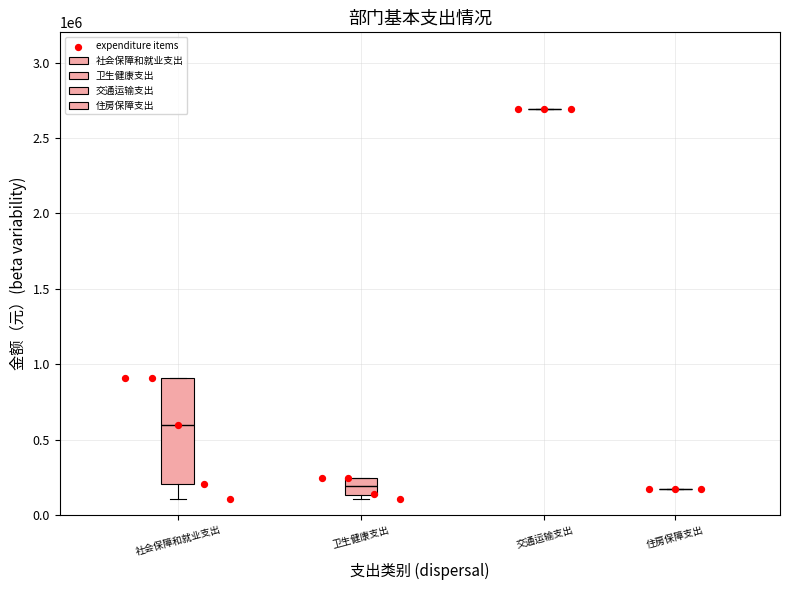

What is the range of Y values (max minus min)?

2588800.6